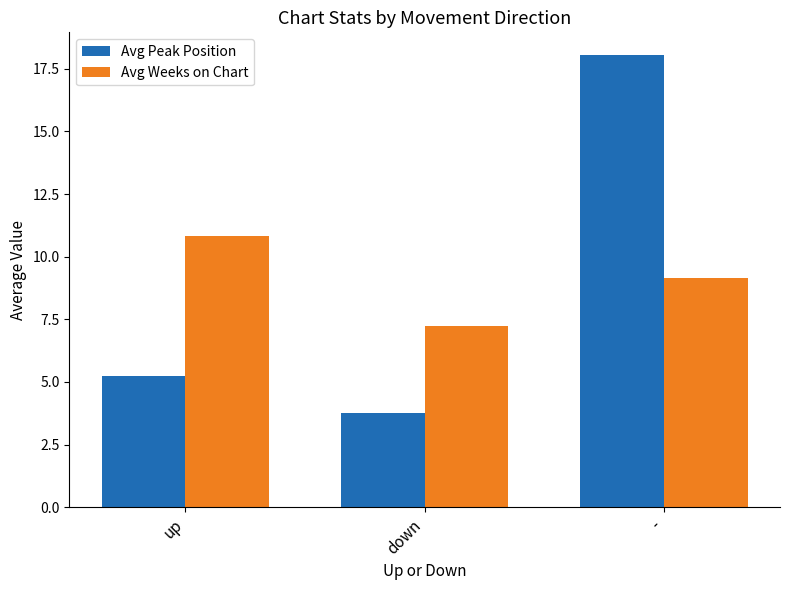

What is the value of the Avg Peak Position bar at the 1st from the left?

5.2